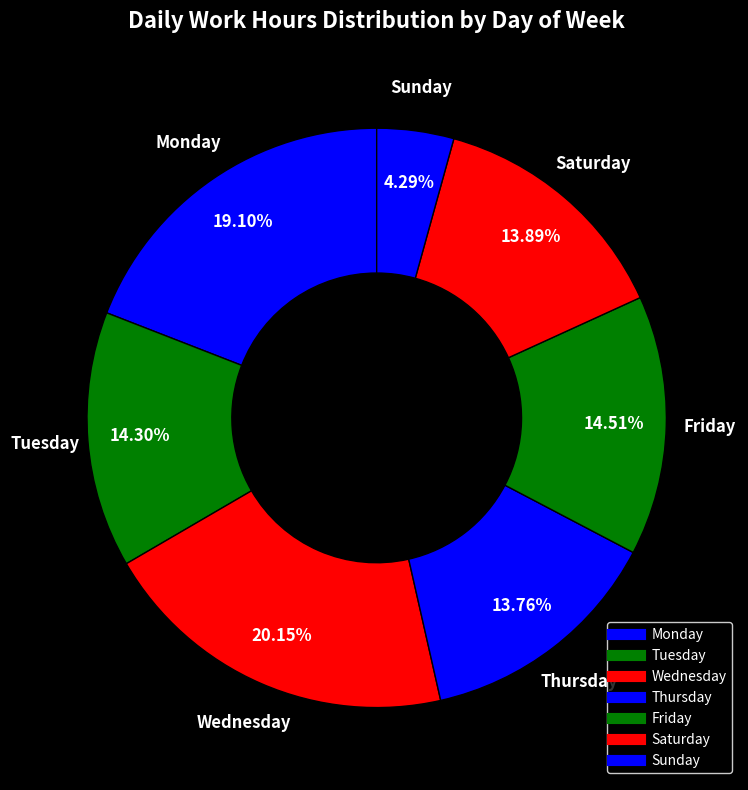

Count the number of slices in the pie.

7